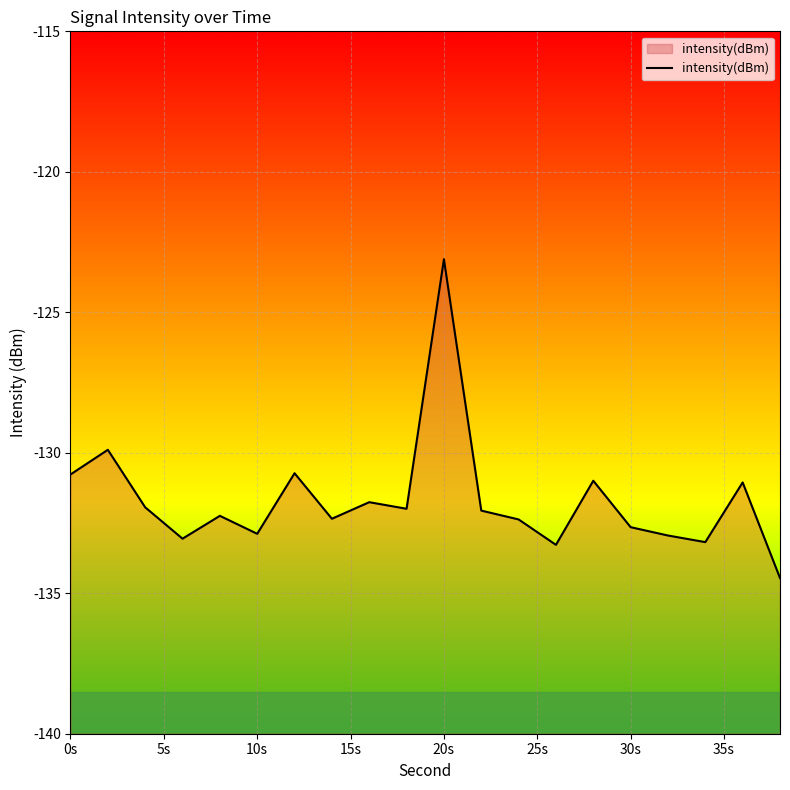

At which category does the chart reach its peak across all series?

20s